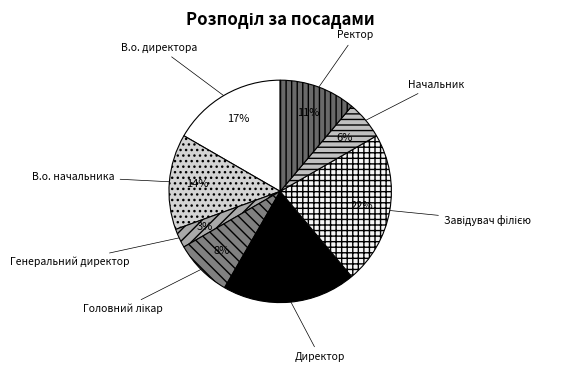

To the nearest percent, what portion does Директор represent?

19%